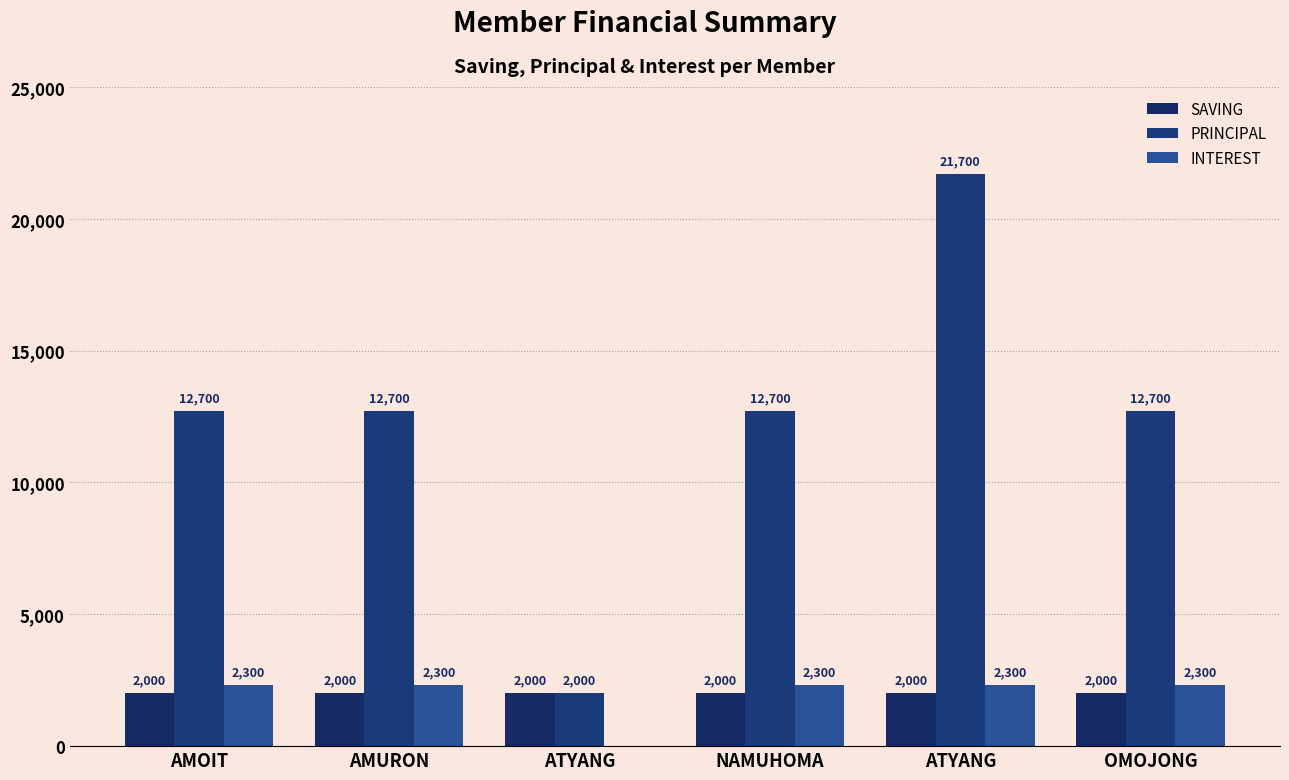

Does the chart contain stacked bars?

No